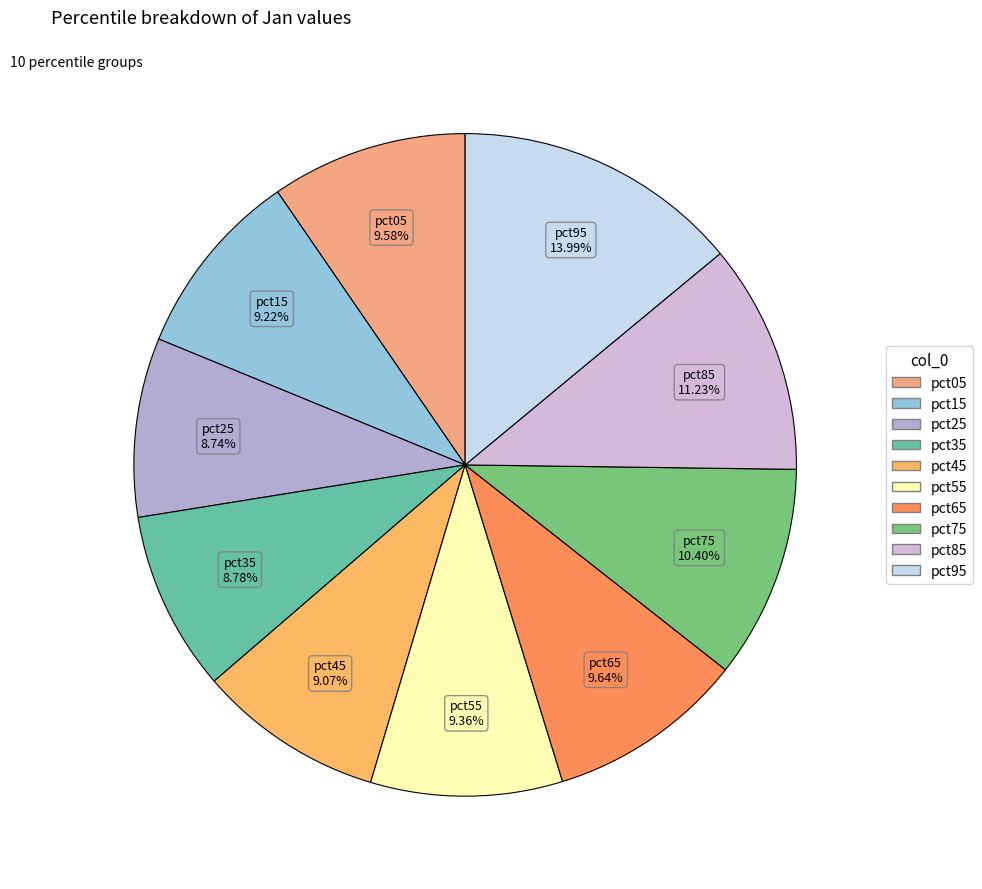

Does pct05 represent more than half of the total?

No